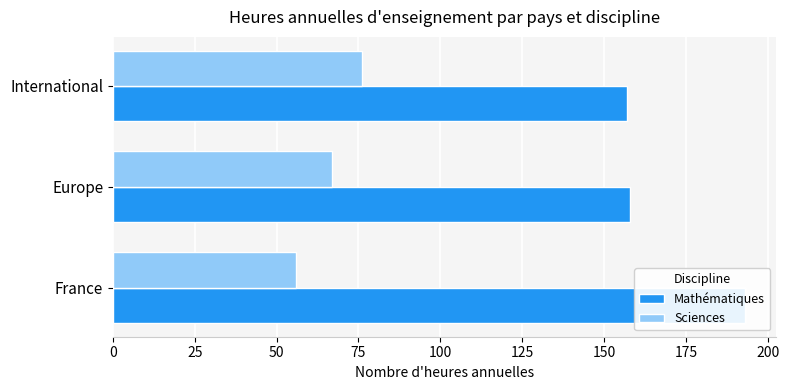

What is the value of the Sciences bar at the 2nd from the left?

67